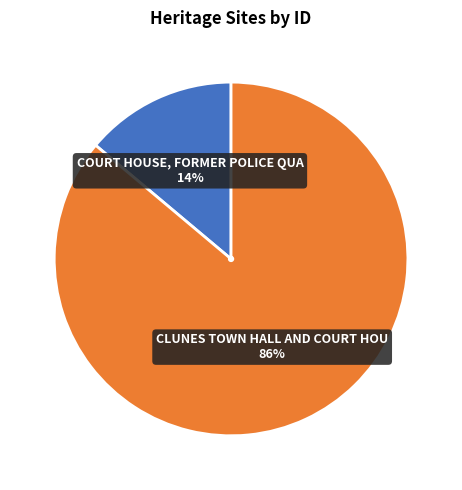

To the nearest percent, what is the difference between the largest and smallest slice percentages?

72%